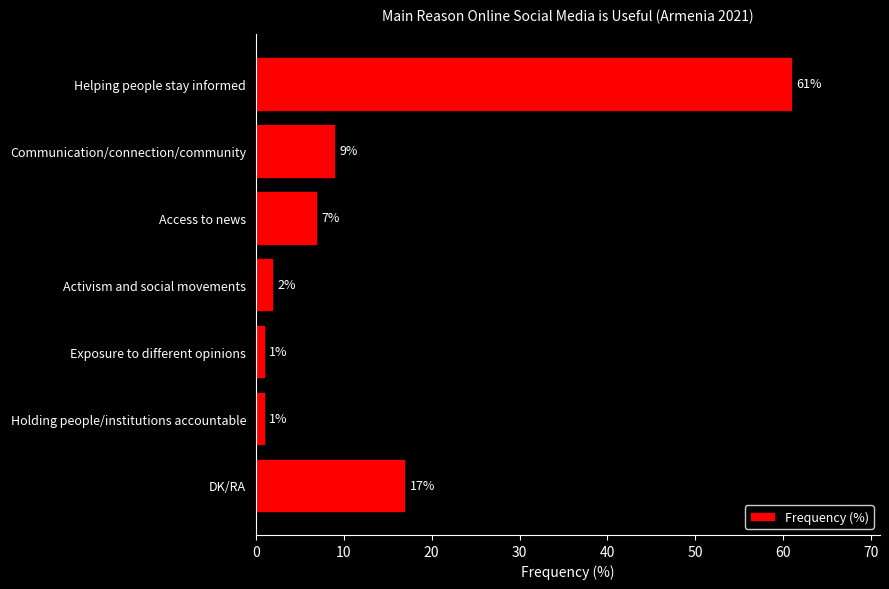

Are the bars grouped side by side (vs. stacked)?

No